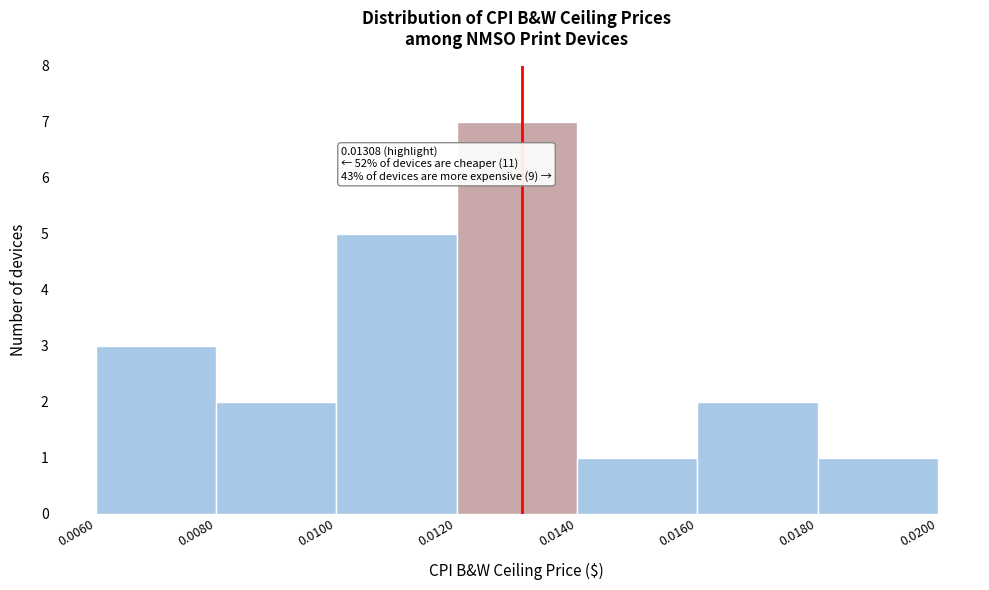

Over which range of the x-axis is the bar tallest?

0.0120 to 0.0140